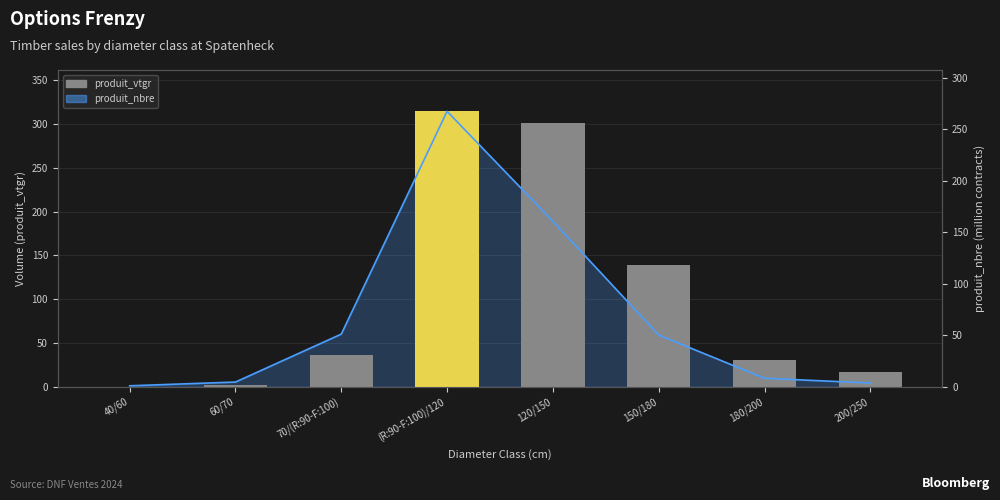

Reading left to right, list all the values displayed in this chart.

0.3	1.9	36.0	314.5	300.8	138.4	30.7	16.6